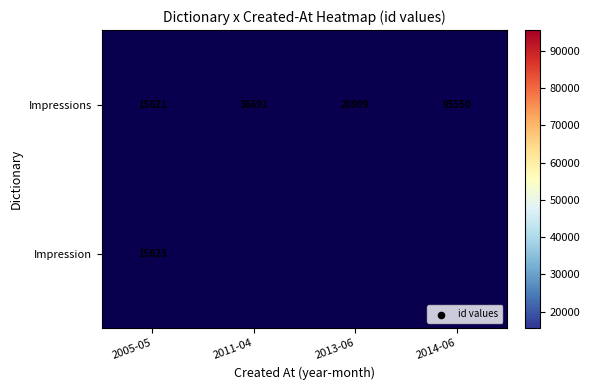

Count the number of data series in this chart.

2